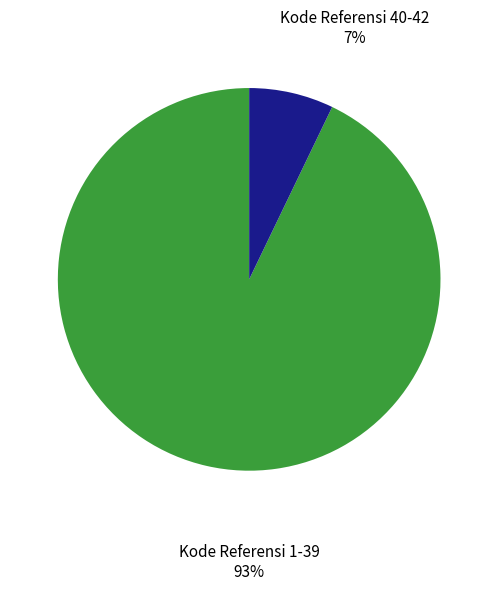

To the nearest percent, what portion does Kode Referensi 40-42 represent?

7%